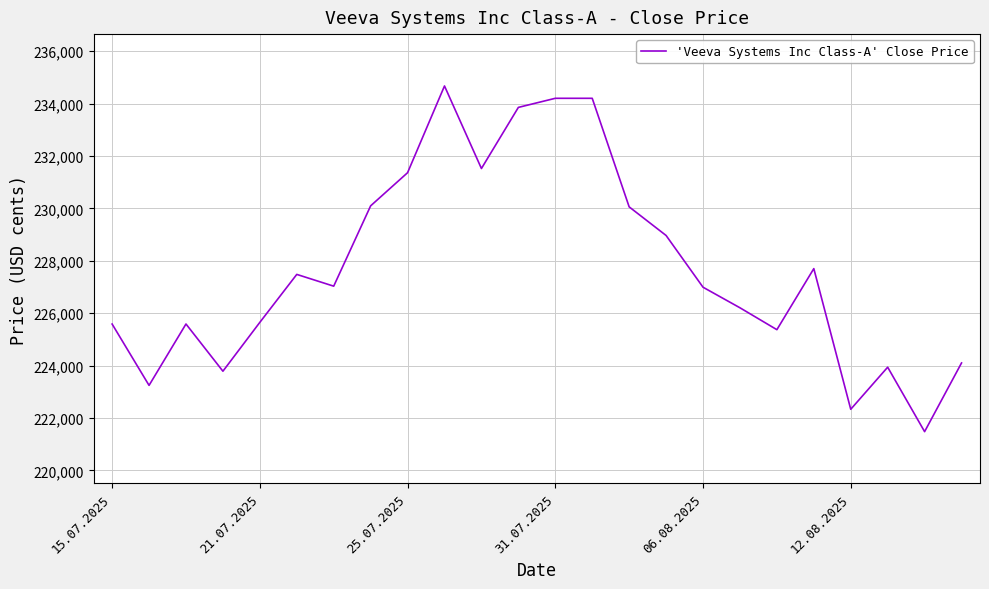

What is the smallest value displayed?

221477